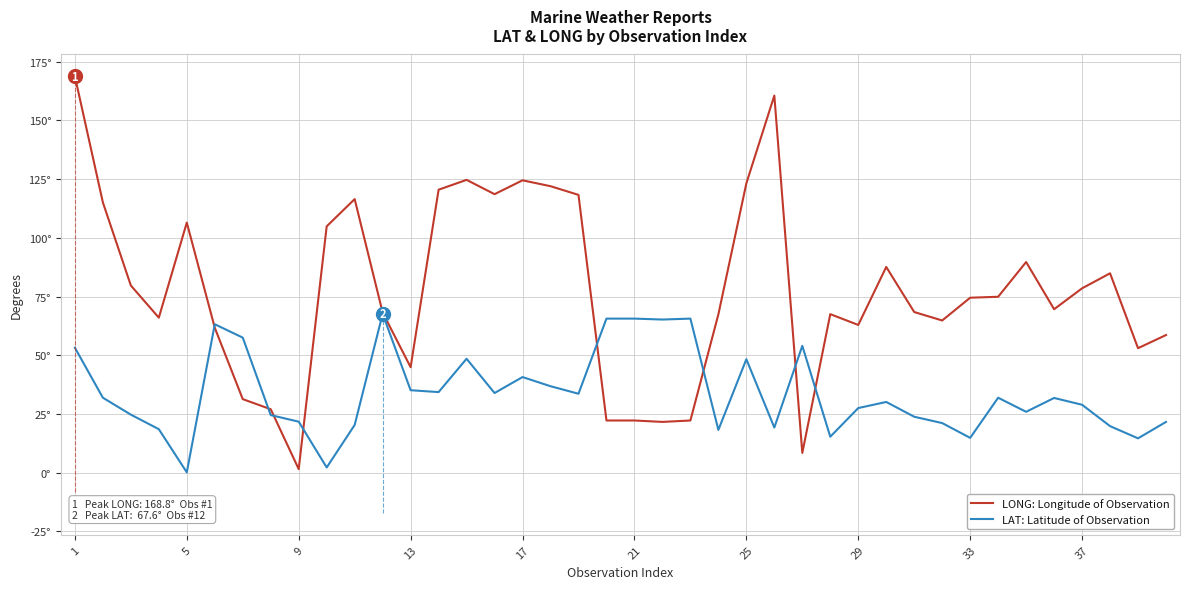

Rank the series by their maximum value, from highest to lowest.

LONG: Longitude of Observation, LAT: Latitude of Observation